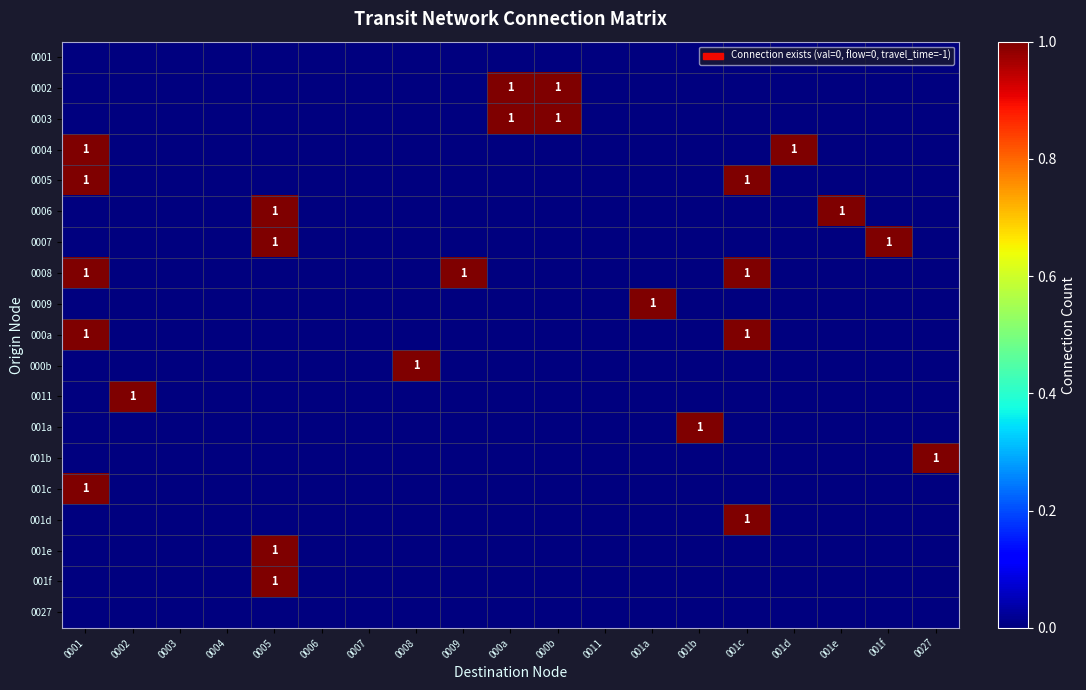

The 0002 series shows 1 at 000b. True or false?

True